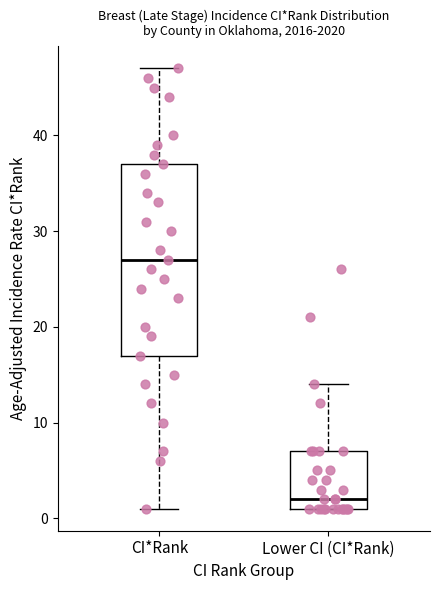

Which box has the lowest median line?

Lower CI (CI*Rank)